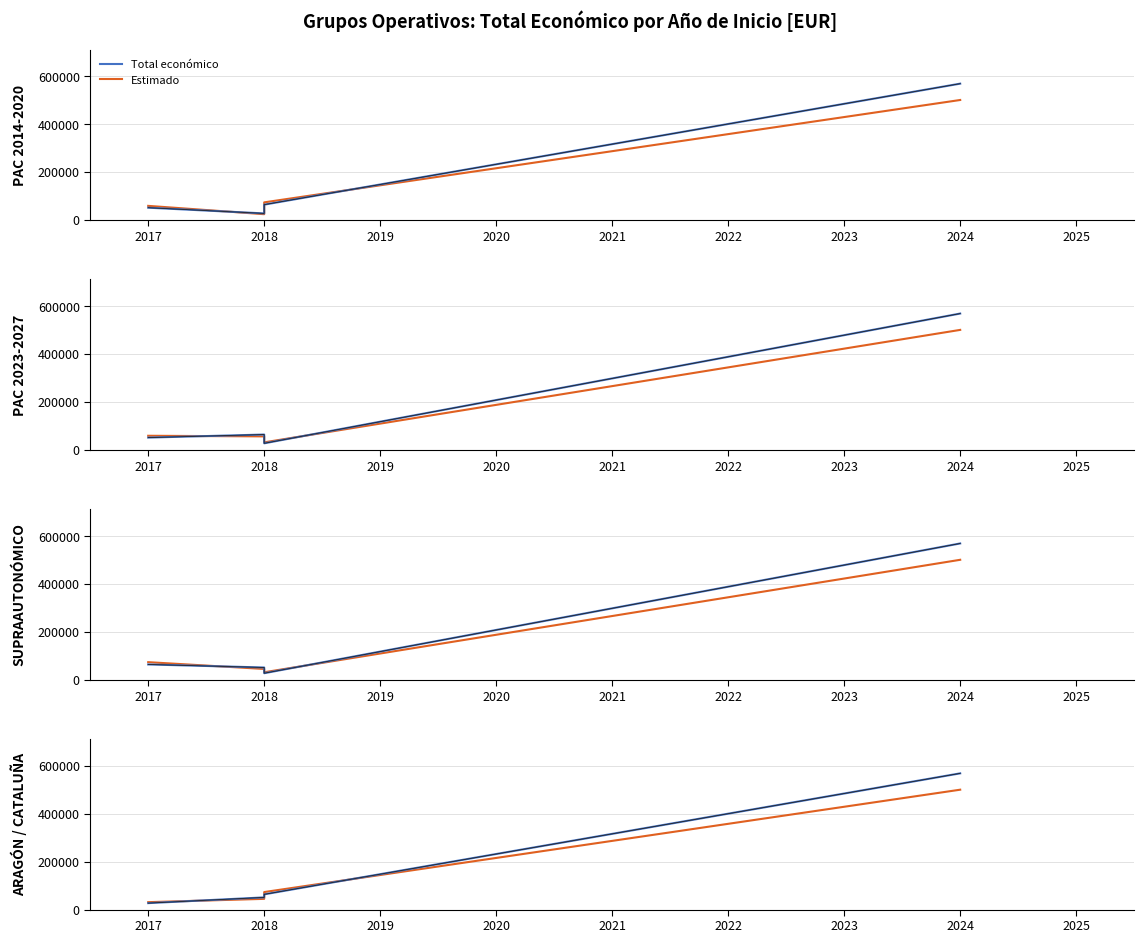

What is the difference between the maximum and minimum values in the Total económico series?

542421.0